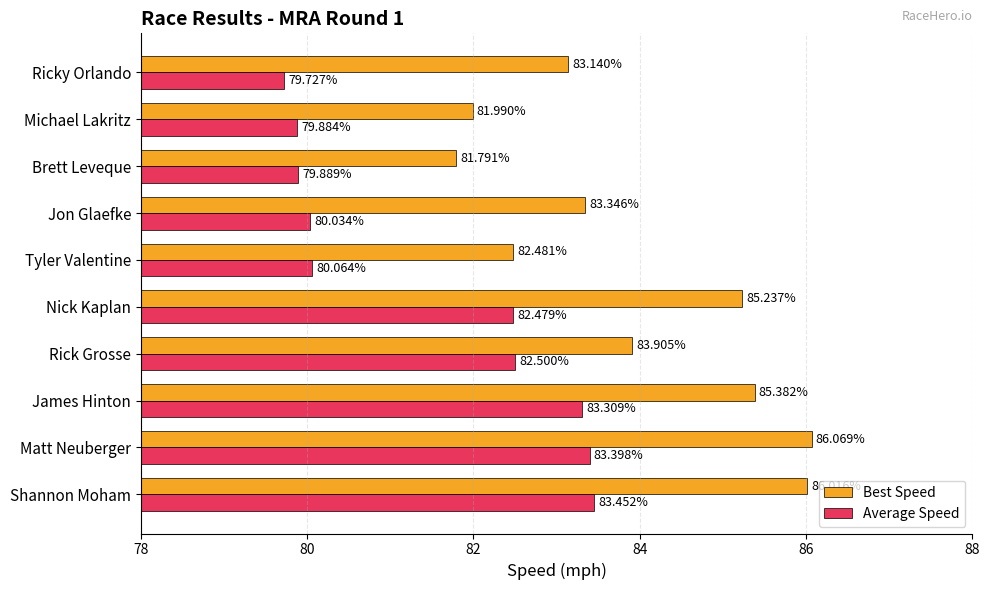

What is the sum of all Average Speed values?

814.7